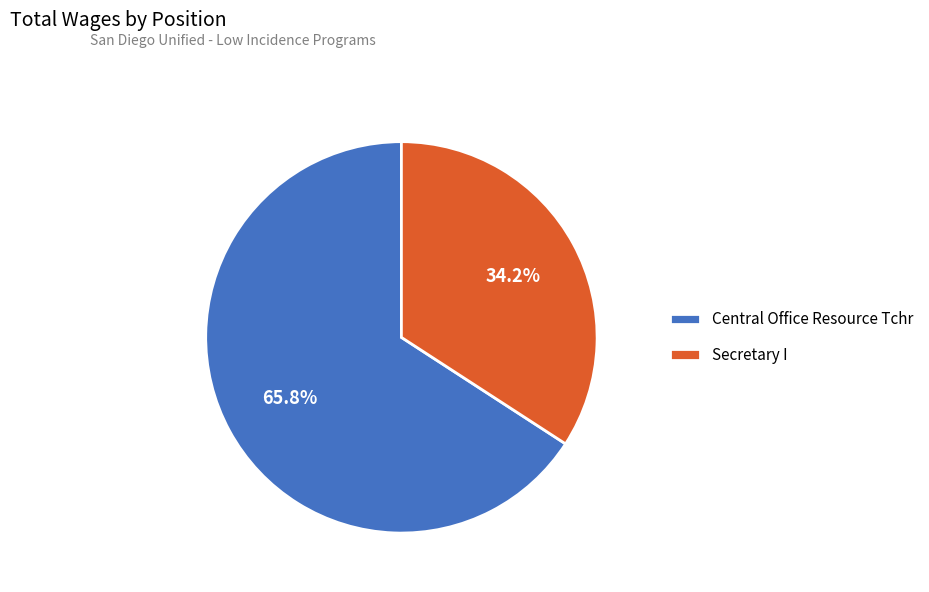

To the nearest percent, what percentage of the pie is Secretary I?

34%